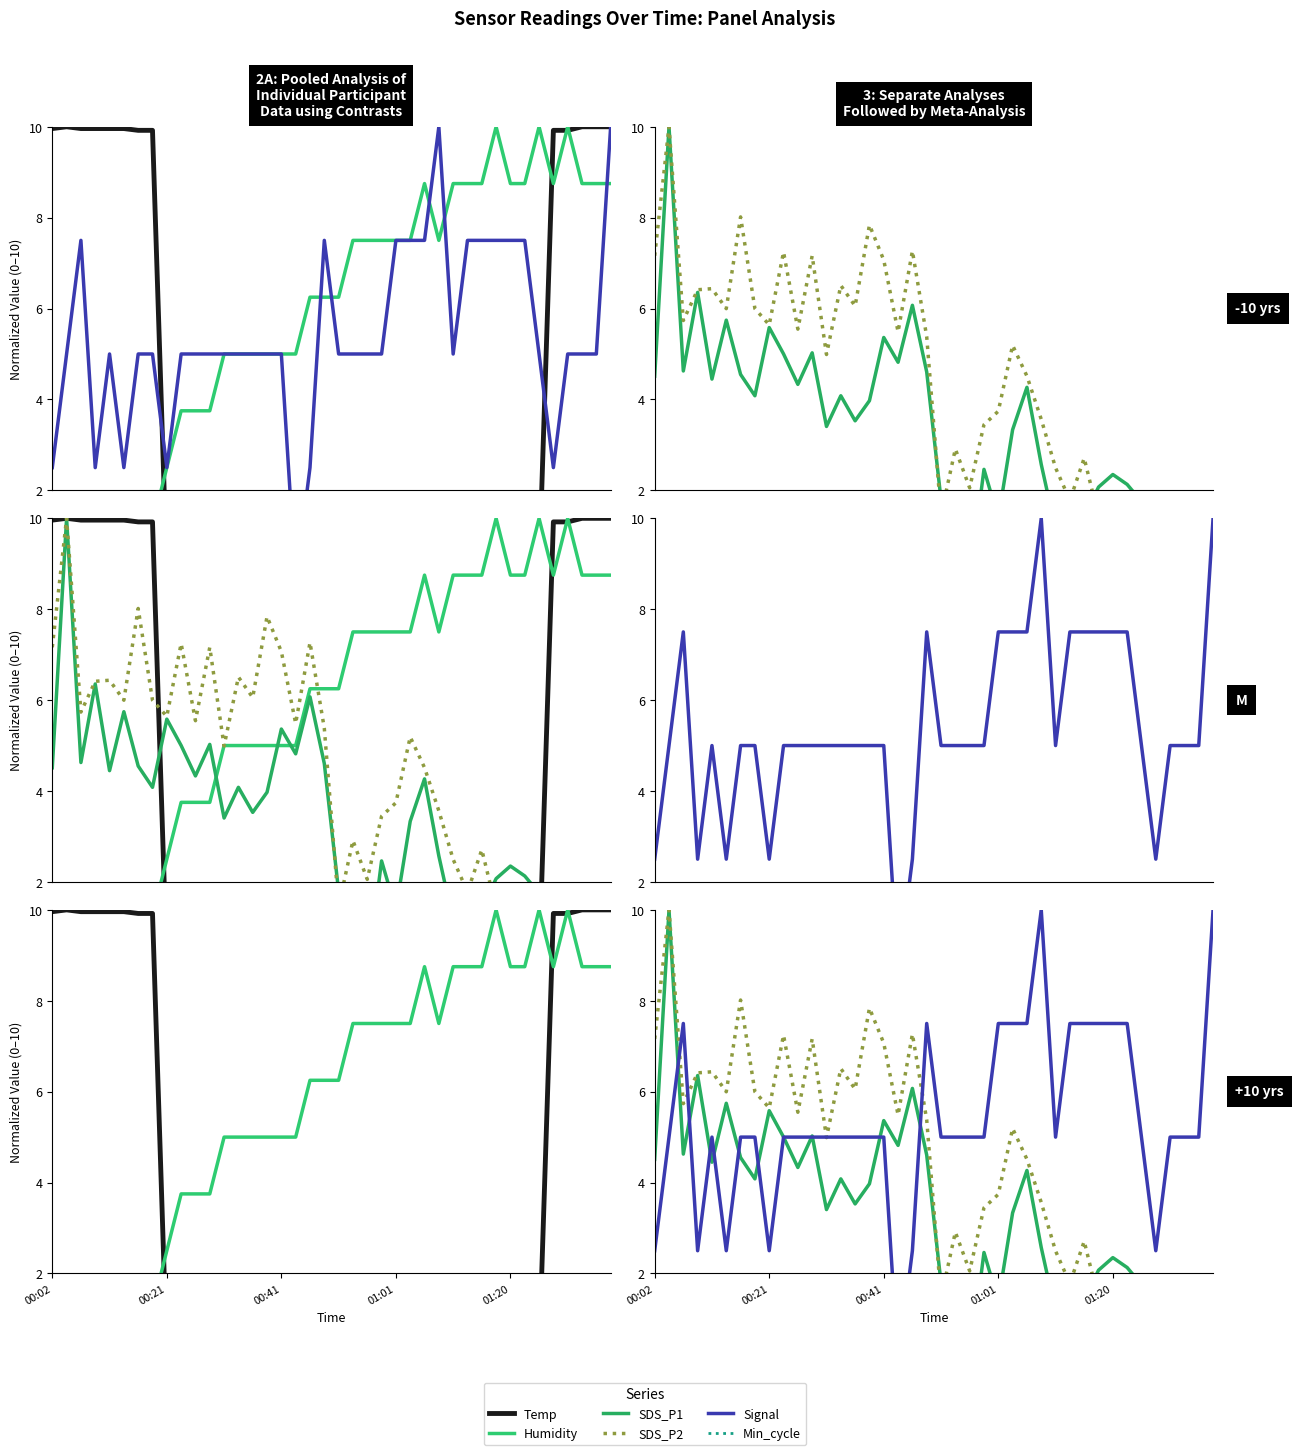

True or false: Humidity has more than 1 points higher than both neighbors.

True